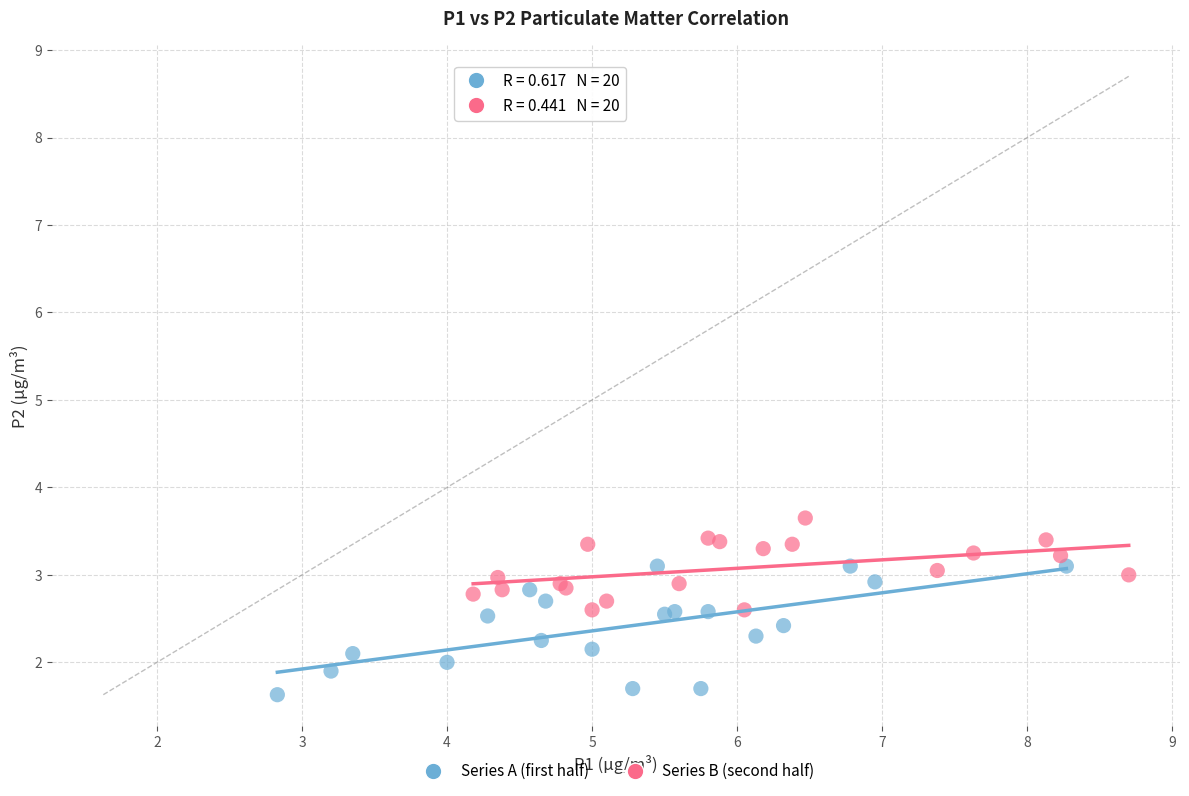

Which series reaches the maximum Y coordinate?

Series B (second half)